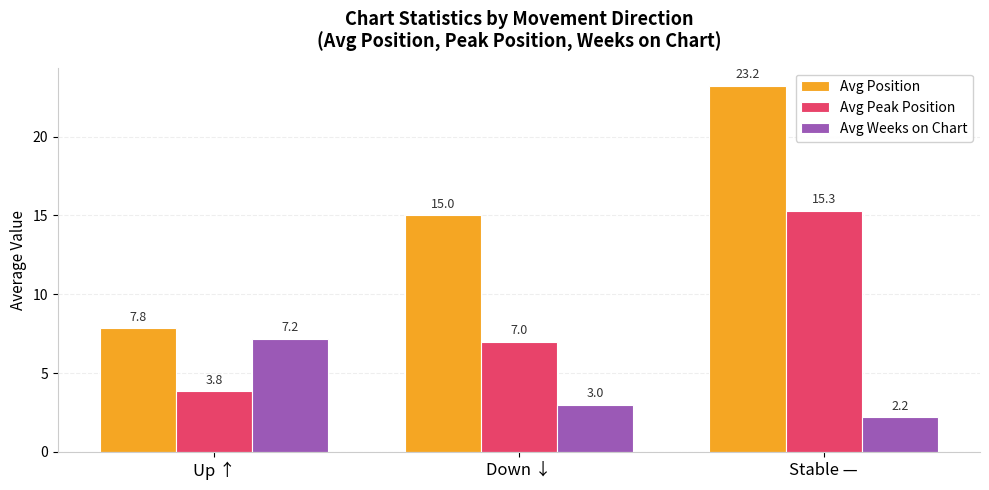

What is the highest value of the Avg Peak Position series?

15.3